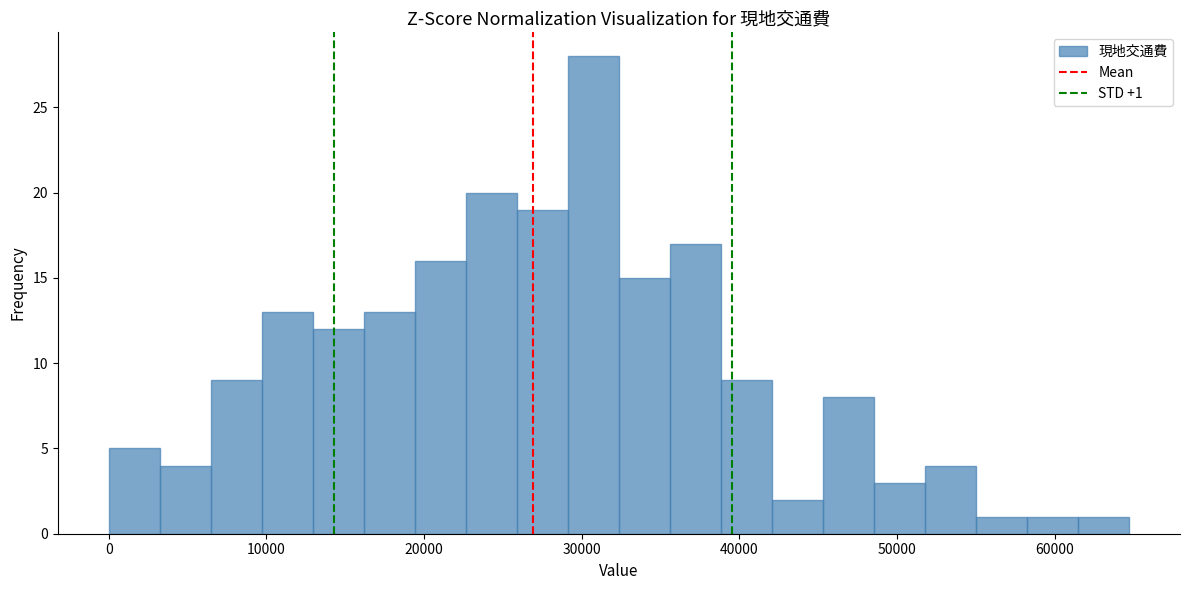

Around what value on the x-axis is the tallest bar? Give the approximate position of its centre, as read against the axis.

31000